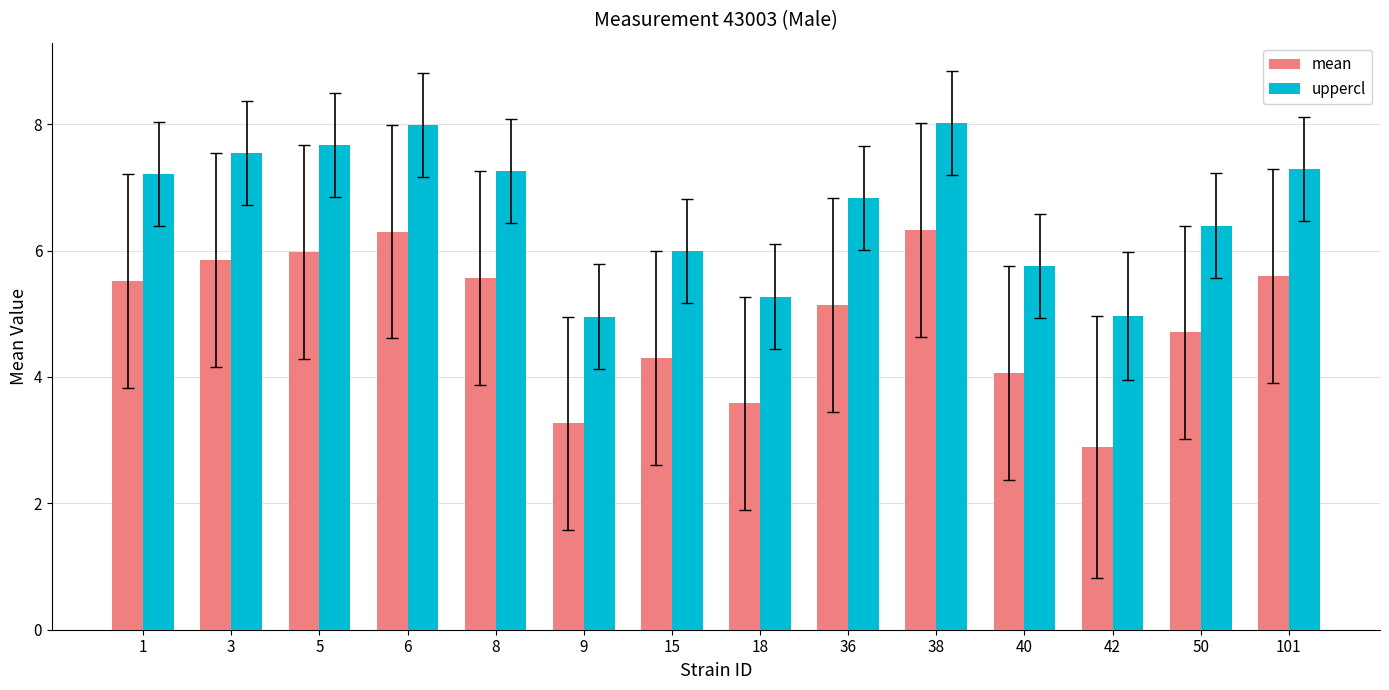

What is the highest value of the mean series?

6.3